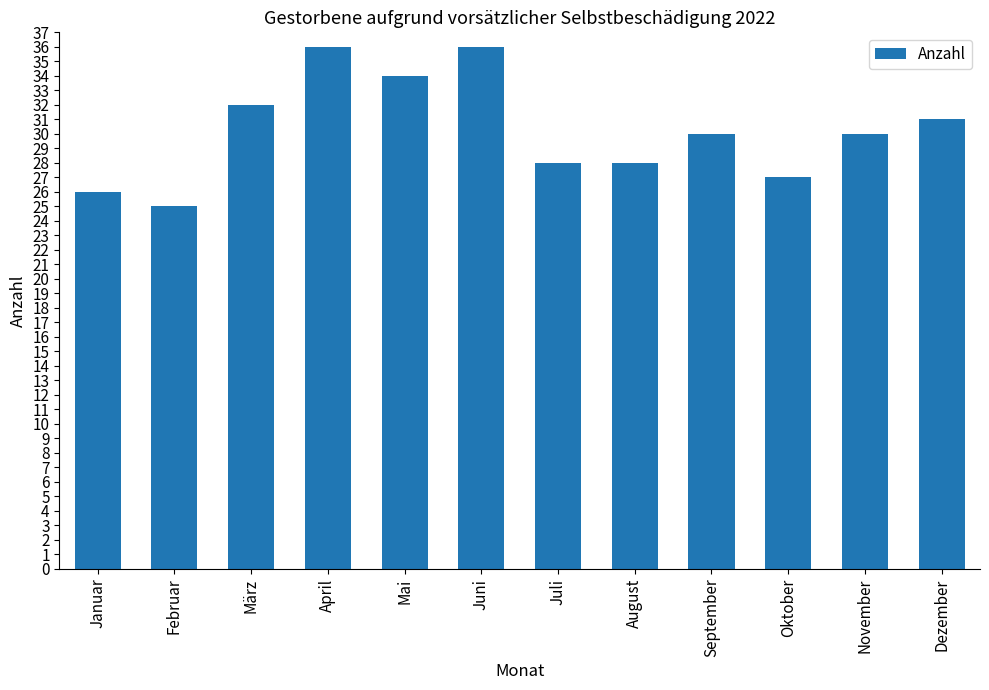

What is the smallest value displayed?

25